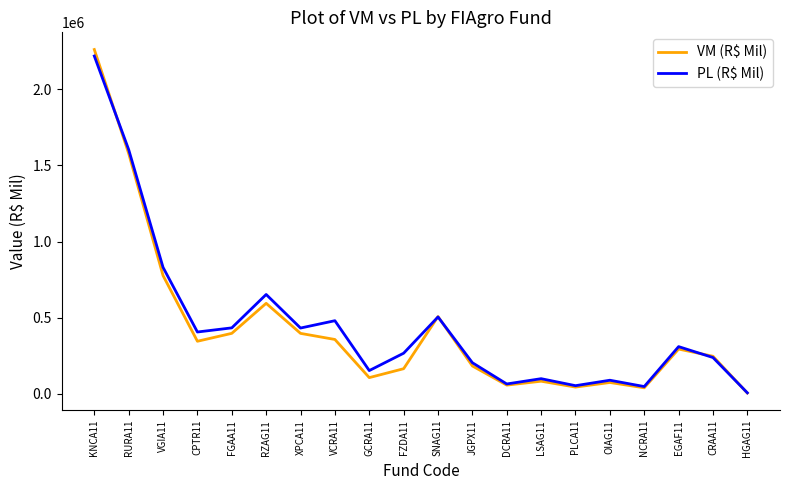

What is the spread (max minus min) of values at FGAA11?

36003.2